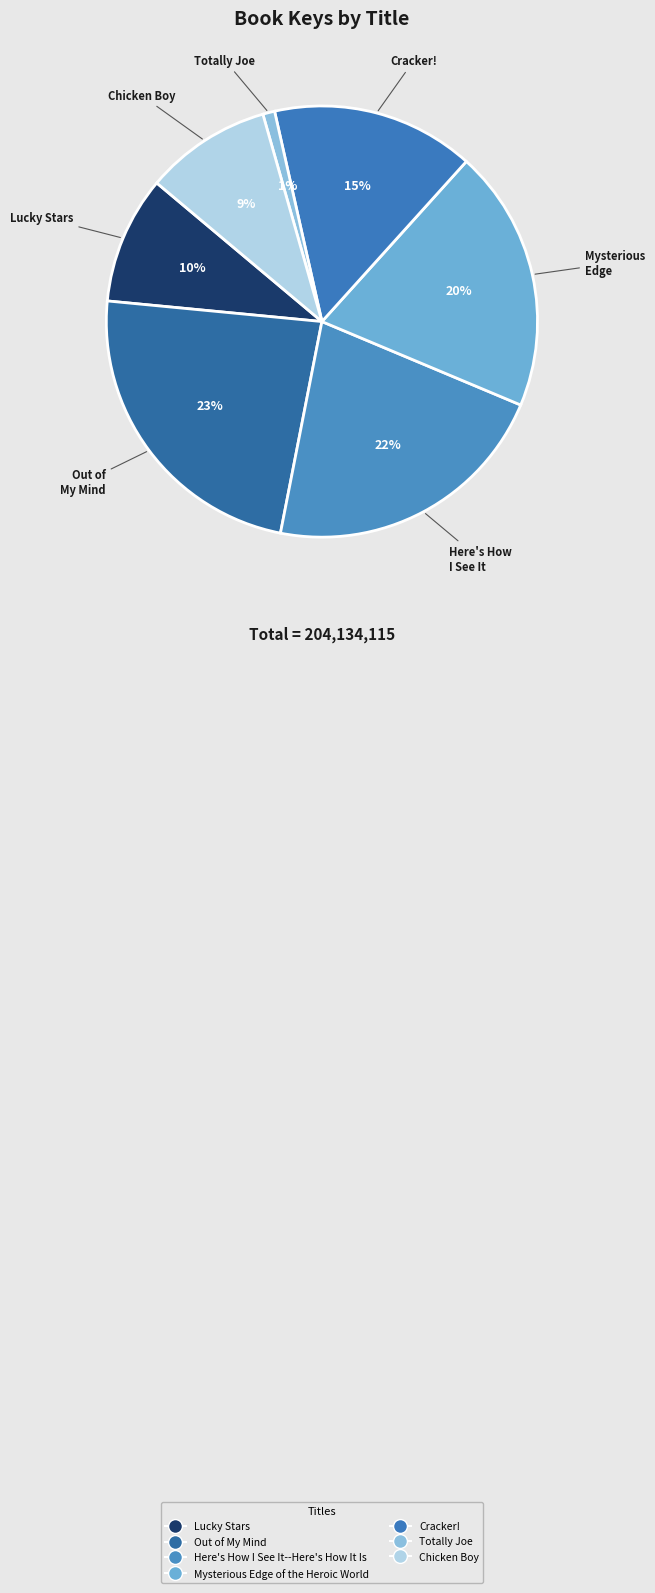

How many segments does this pie chart have?

7